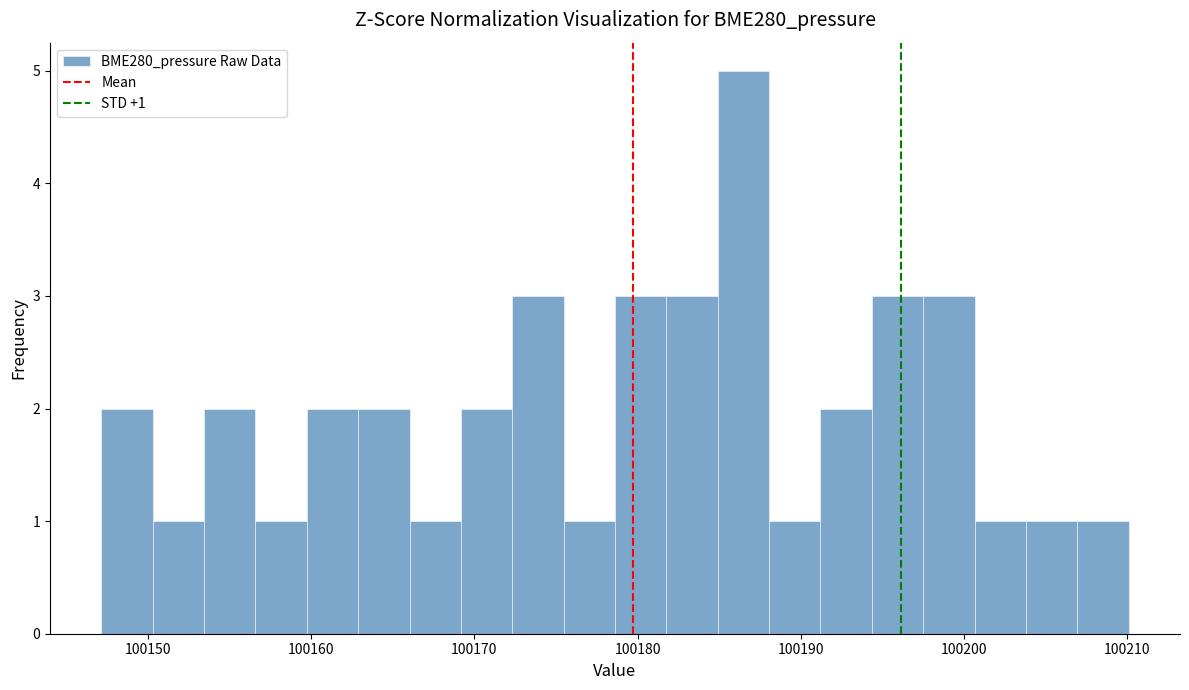

Around what value on the x-axis is the tallest bar? Give the approximate position of its centre, as read against the axis.

100186